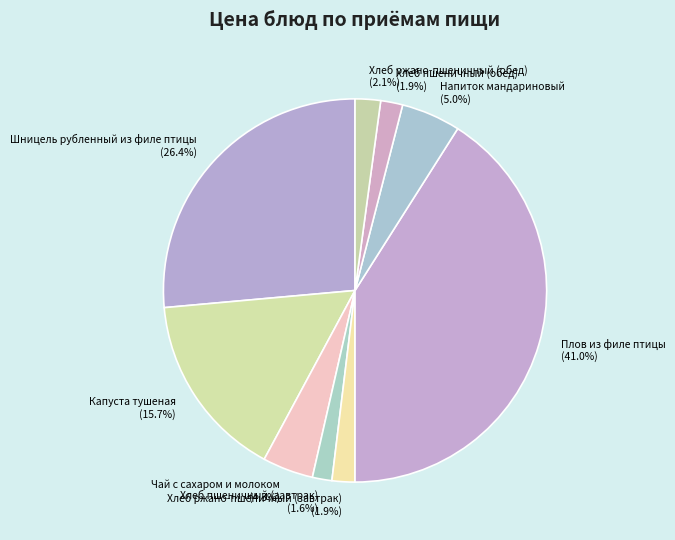

To the nearest percent, what percentage of the pie is Хлеб пшеничный (завтрак)?

2%